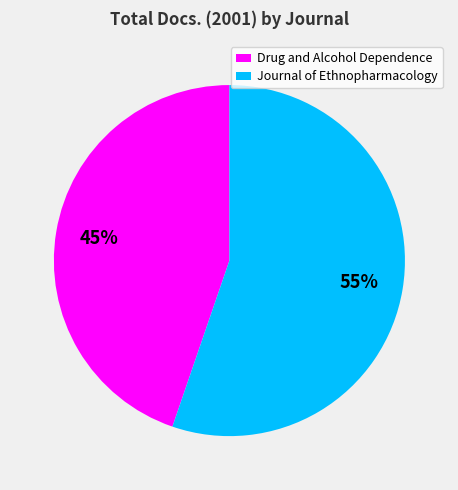

Which slice is the largest?

Journal of Ethnopharmacology